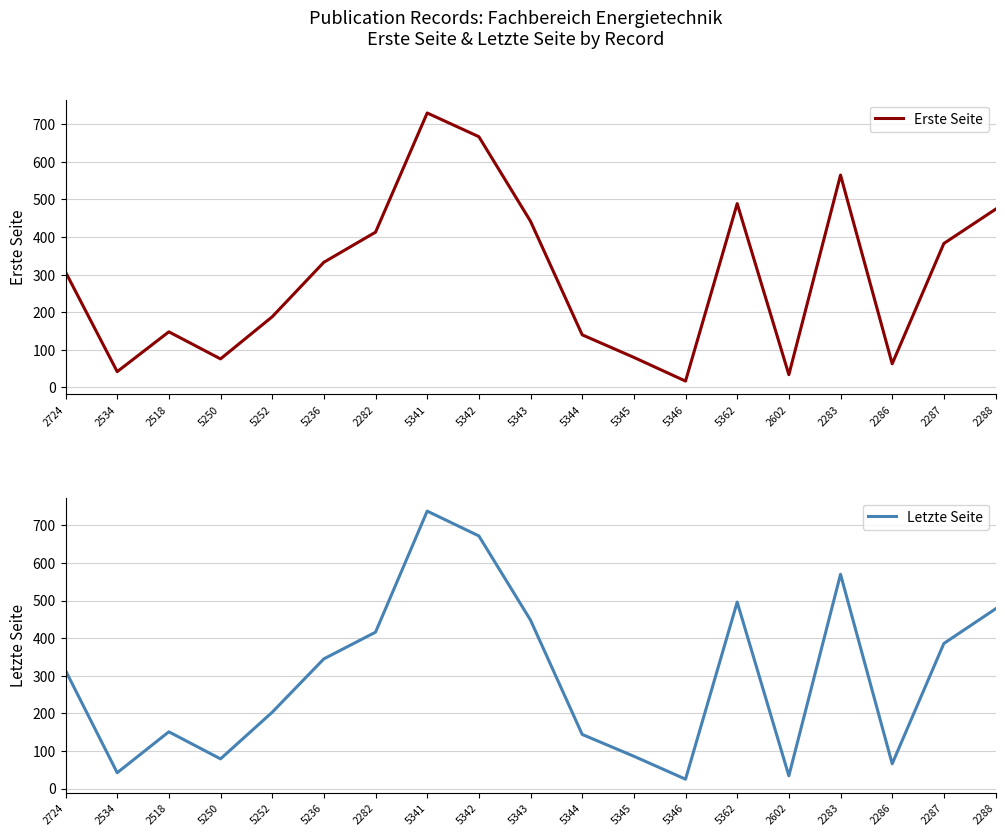

Rank the series at 2518 from lowest to highest value.

Erste Seite, Letzte Seite